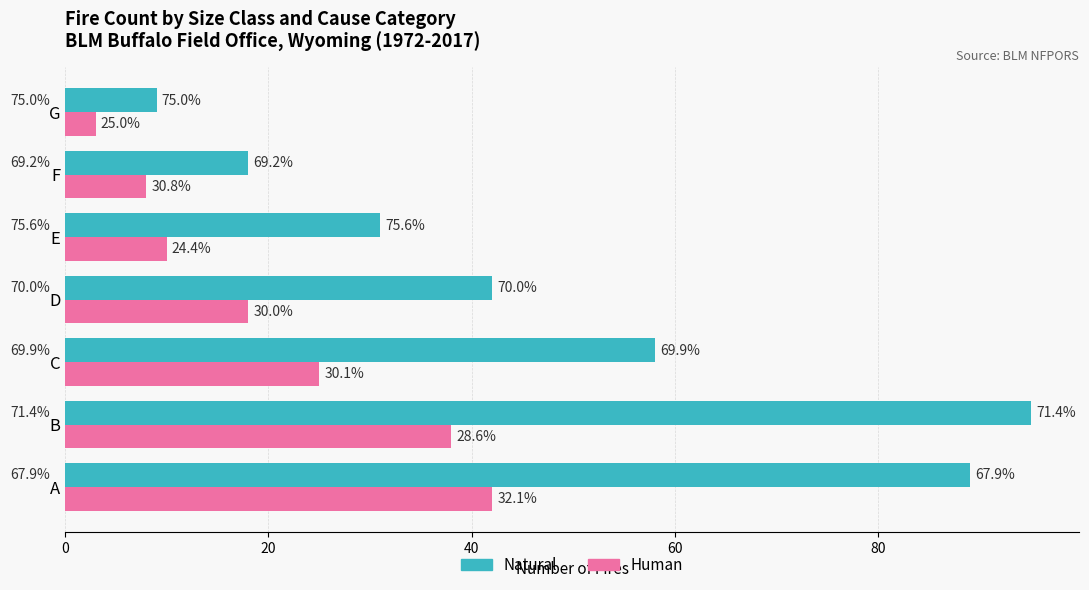

What are all the series names shown in the legend?

Natural, Human